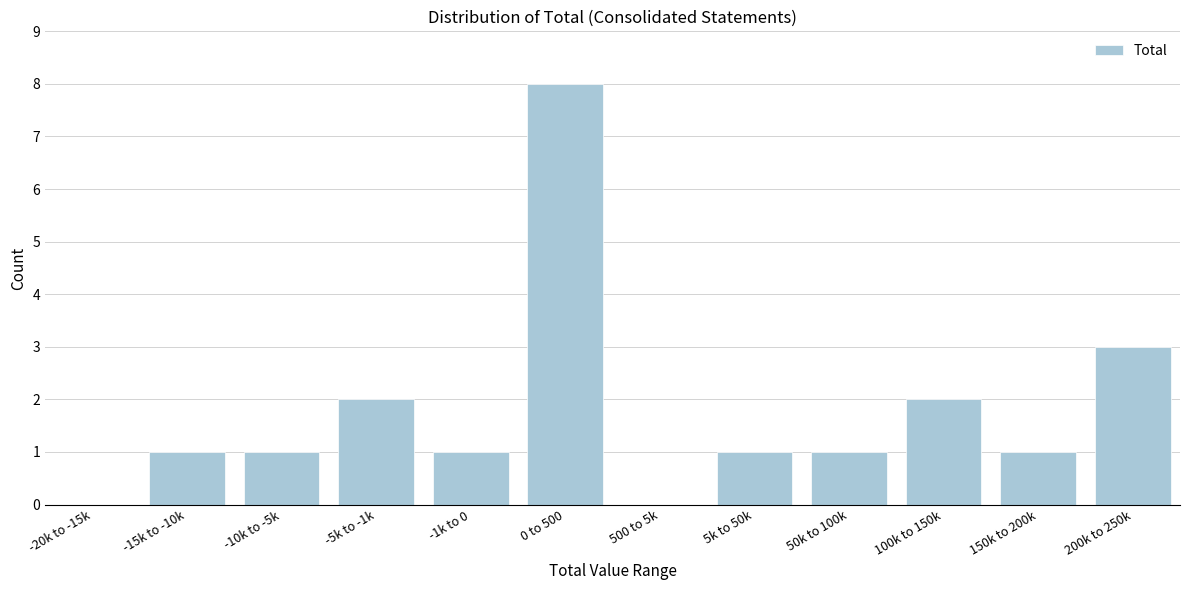

Reading left to right, transcribe all the data shown in this chart.

-20k to -15k=0	-15k to -10k=1	-10k to -5k=1	-5k to -1k=2	-1k to 0=1	0 to 500=8	500 to 5k=0	5k to 50k=1	50k to 100k=1	100k to 150k=2	150k to 200k=1	200k to 250k=3